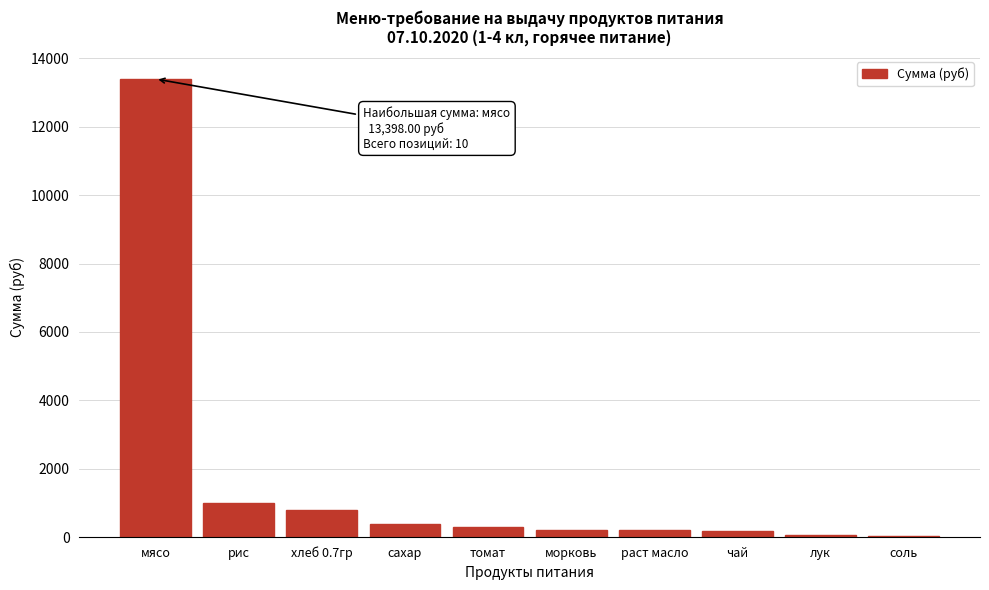

Between сахар and мясо, which is larger?

мясо